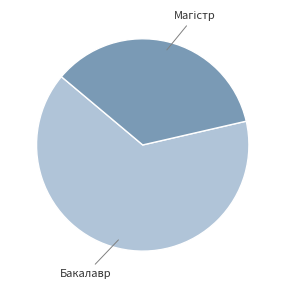

Does any single category account for the majority?

Yes